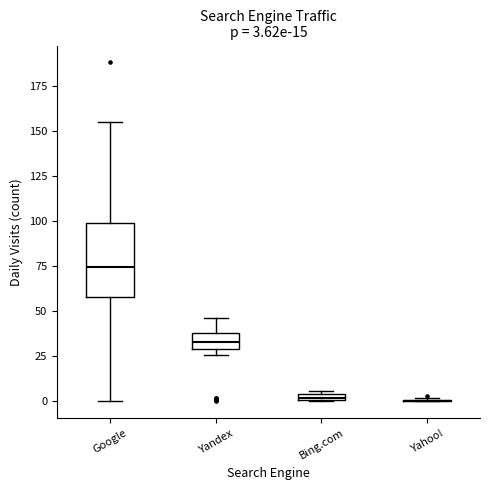

Comparing the boxes themselves (not the whiskers), which one is the tallest?

Google